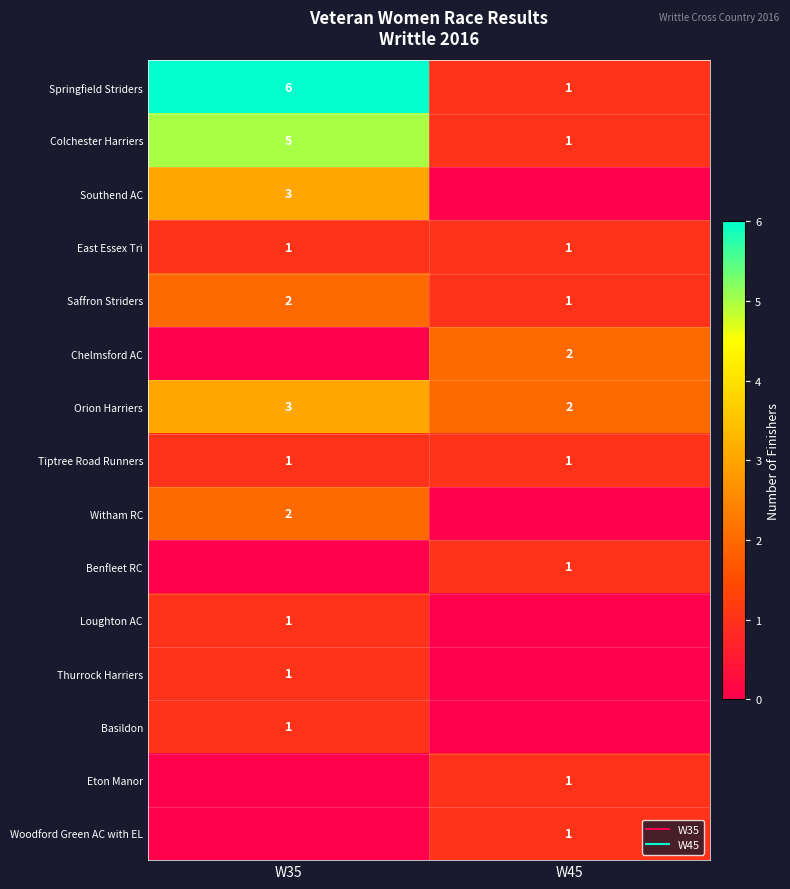

Which series has the largest total across all categories?

Springfield Striders